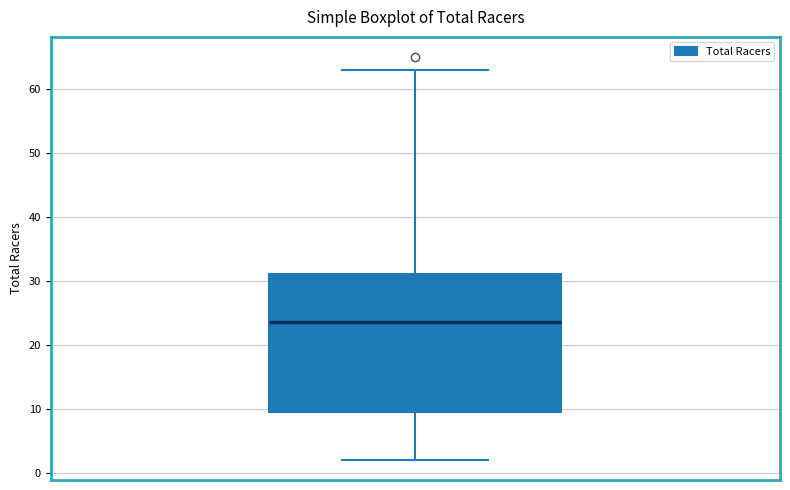

Read this box plot against the y-axis: the position of the median line, the range covered by the box, and the ends of both whiskers. The values are not printed on the chart, so give them approximately, as read against the axis.

median 24, box 10 to 31, whiskers 2 to 63